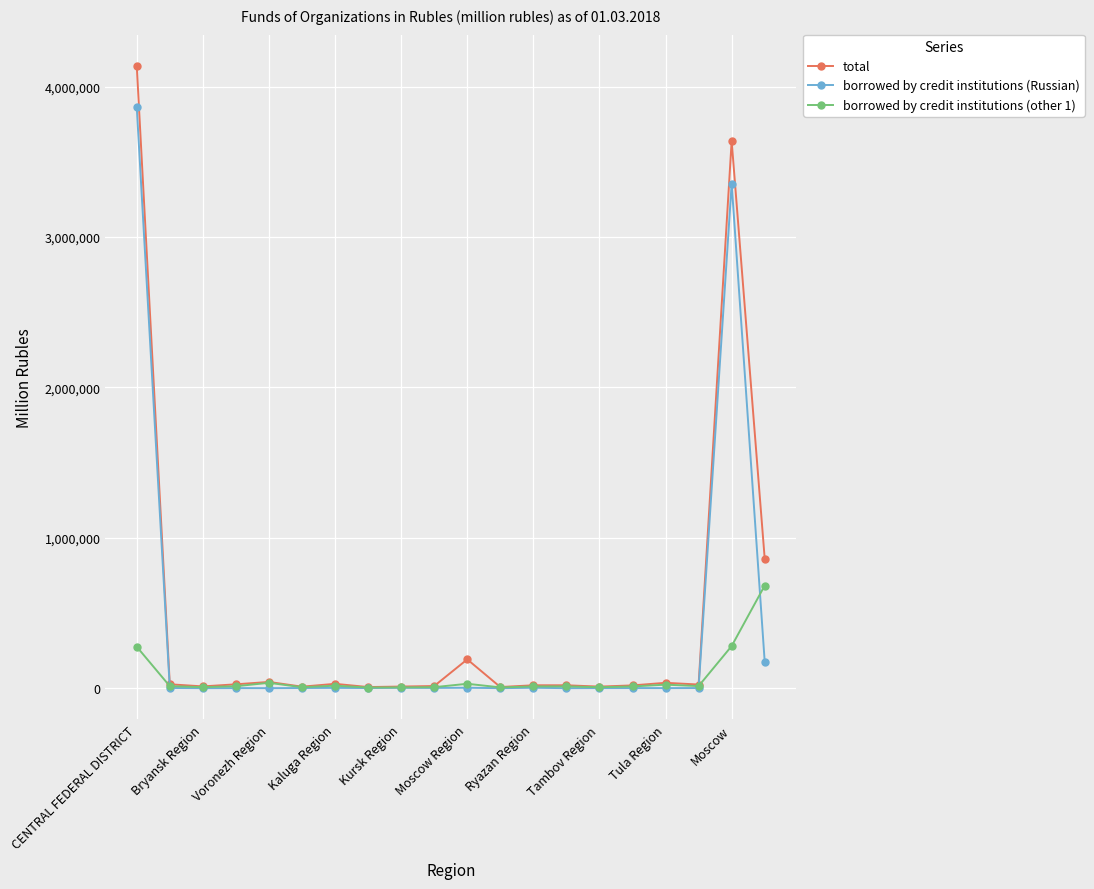

At how many categories does at least one series exceed 3858959?

1